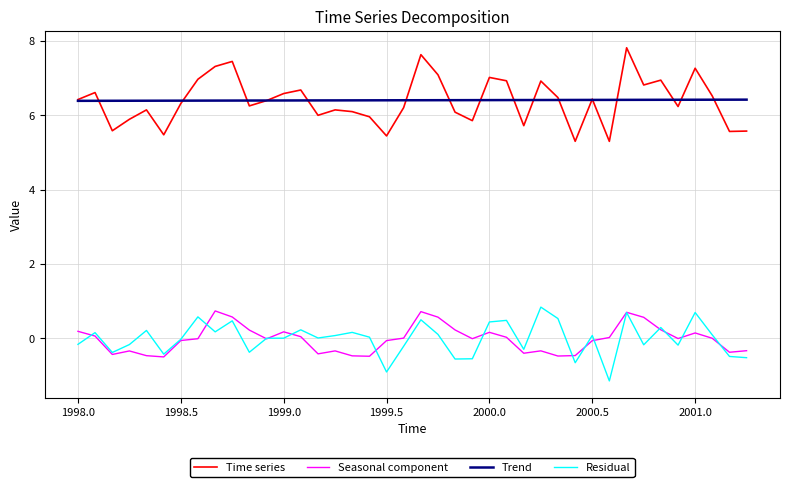

True or false: Trend and Seasonal component intersect in this chart.

False